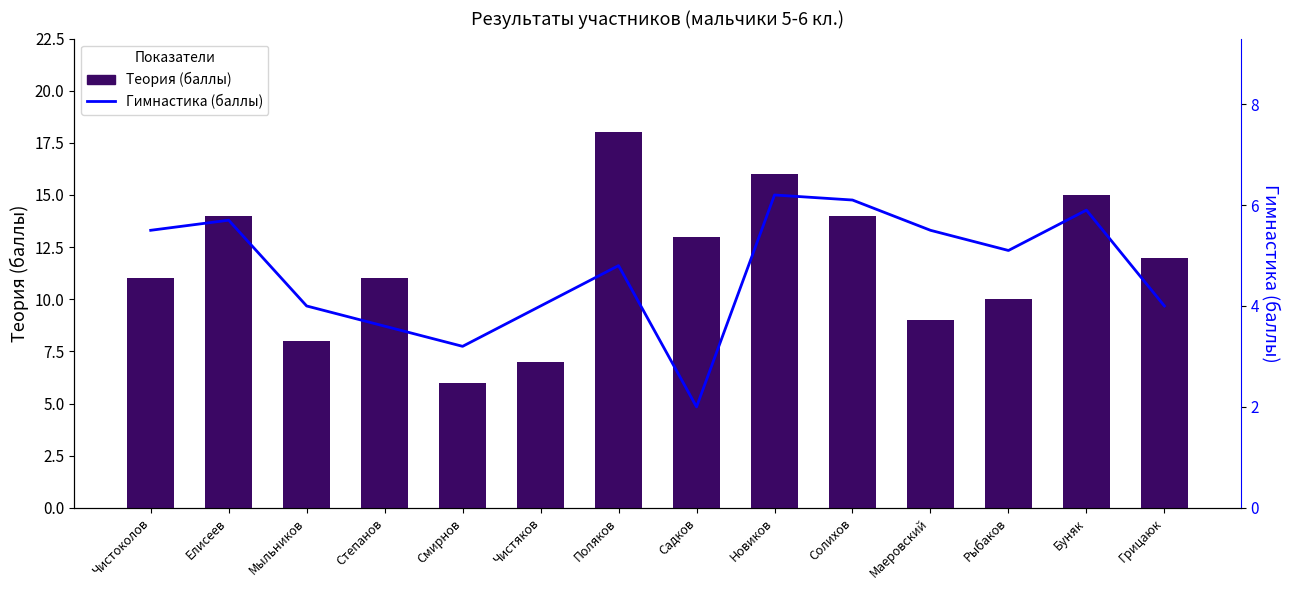

Where does the Теория (баллы) series first go above 12?

Елисеев